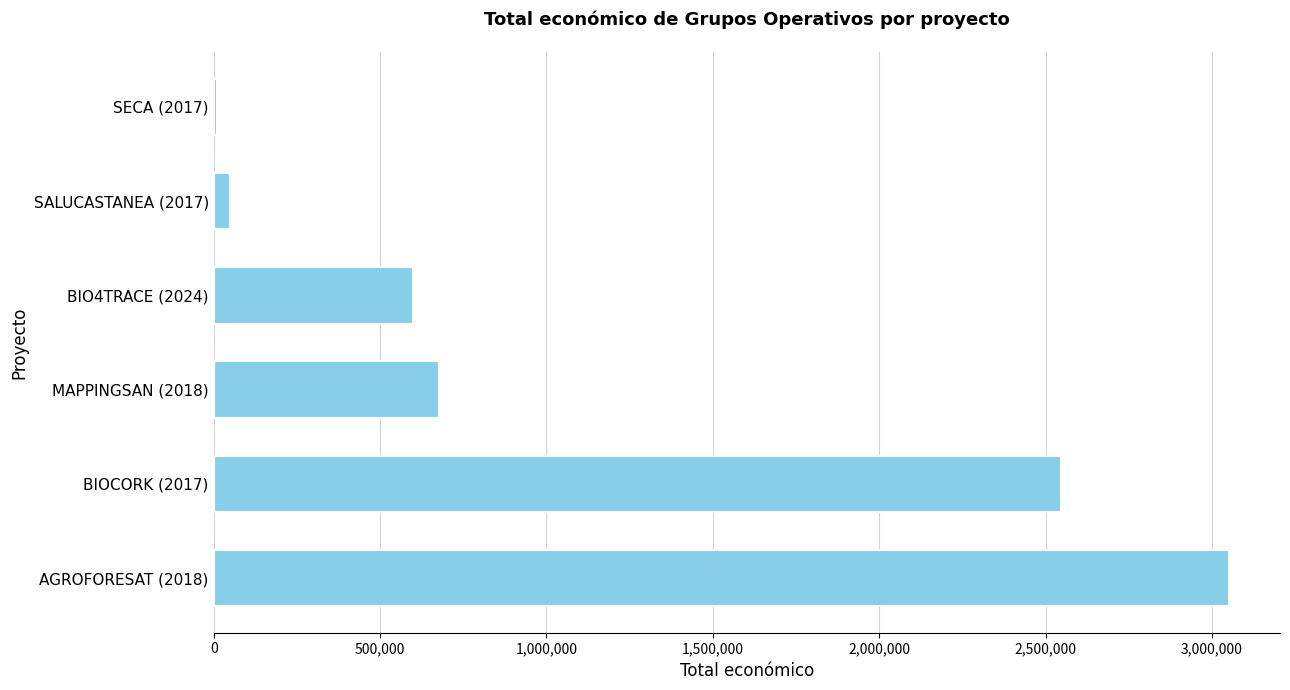

Reading bottom to top, extract all data points from this chart.

3051573	2546283	677425	599262	48000	10000